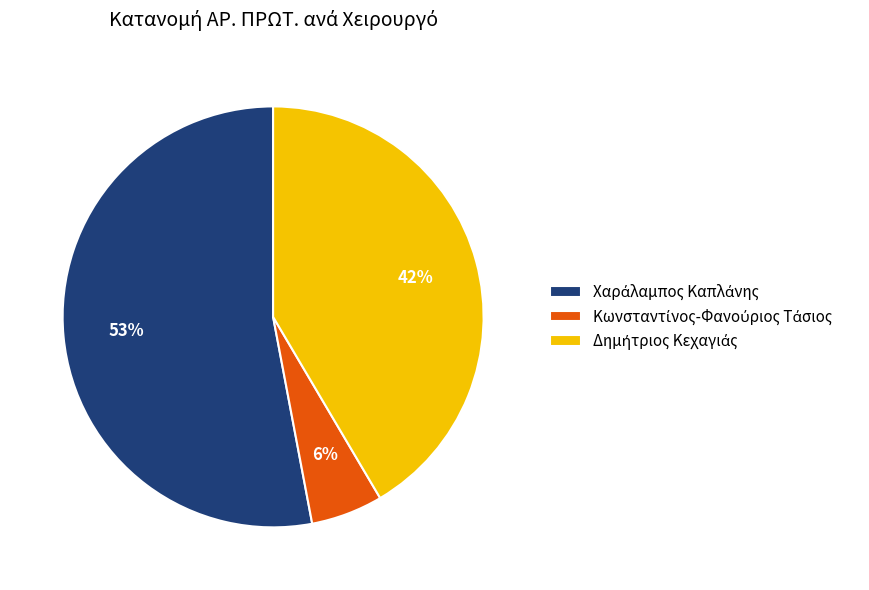

Is there any slice that represents more than half of the pie?

Yes